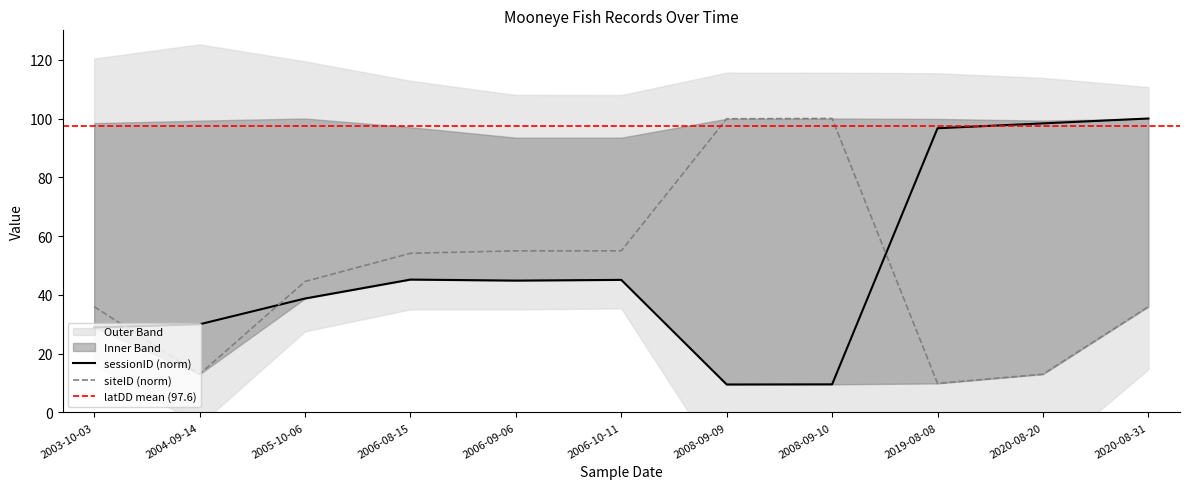

Which has a higher value, 2019-08-08 or 2003-10-03?

2019-08-08